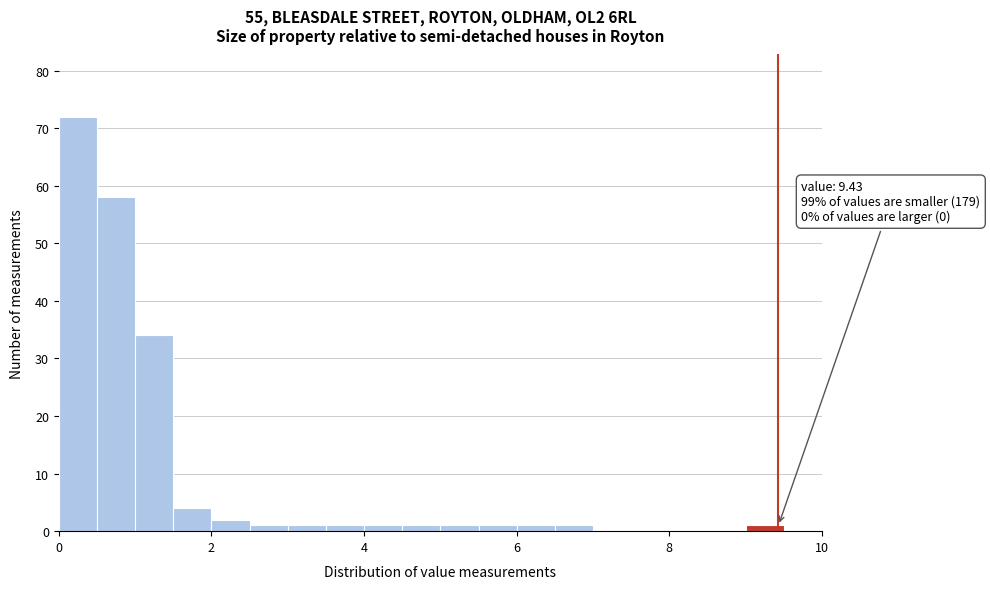

Read against the x-axis, roughly where is the centre of the tallest bar?

0.2